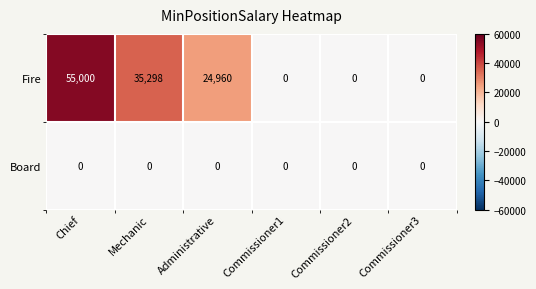

Reading left to right, extract all data points from this chart.

Fire: Chief=55000	Mechanic=35298	Administrative=24960	Commissioner1=0	Commissioner2=0	Commissioner3=0
Board: Chief=0	Mechanic=0	Administrative=0	Commissioner1=0	Commissioner2=0	Commissioner3=0